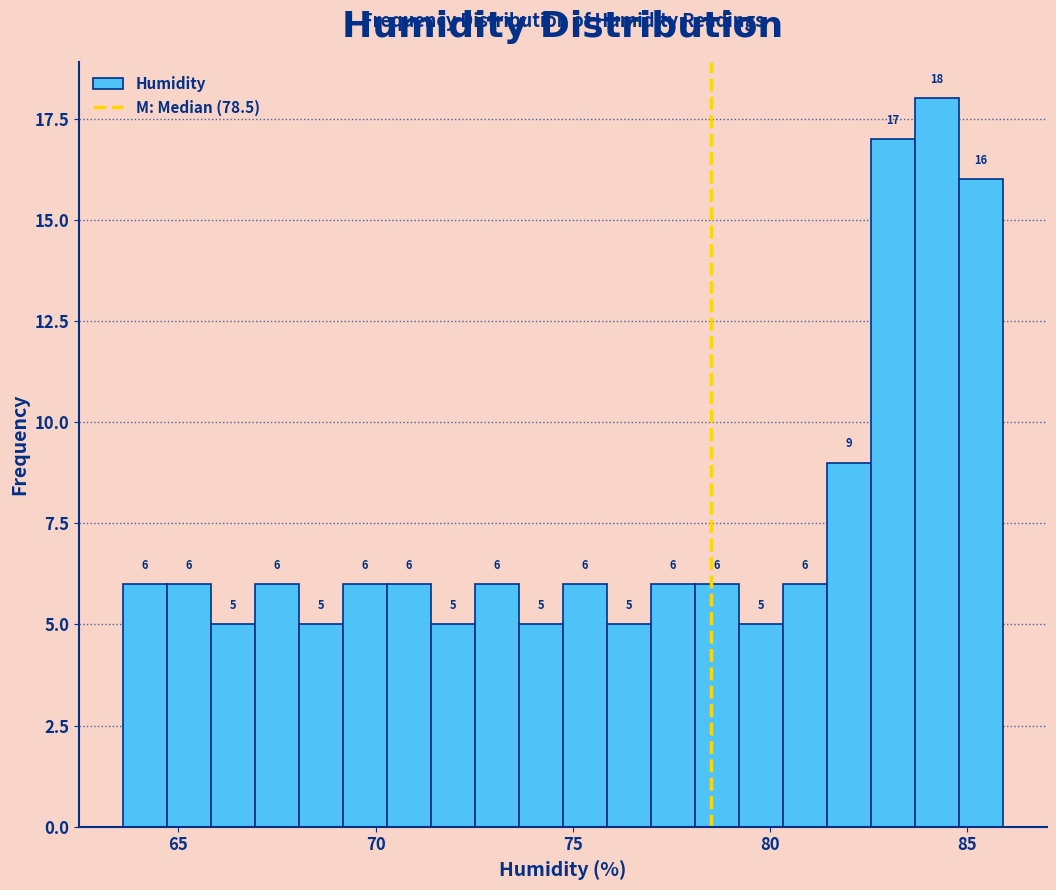

Read against the x-axis, roughly where is the centre of the tallest bar?

84.0